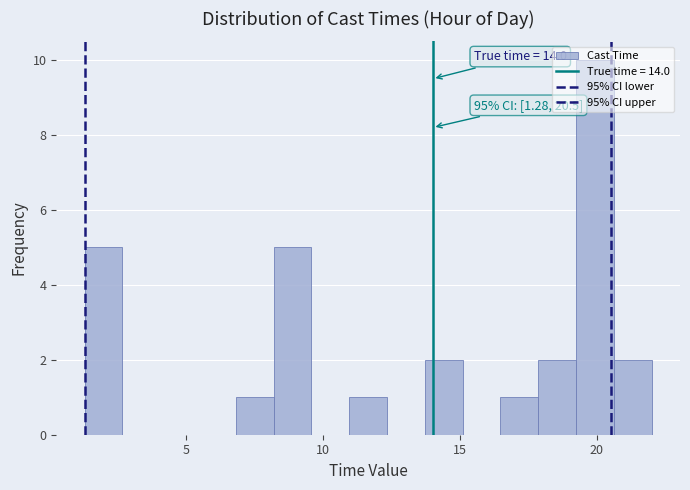

Read against the x-axis, roughly where is the centre of the tallest bar?

20.0